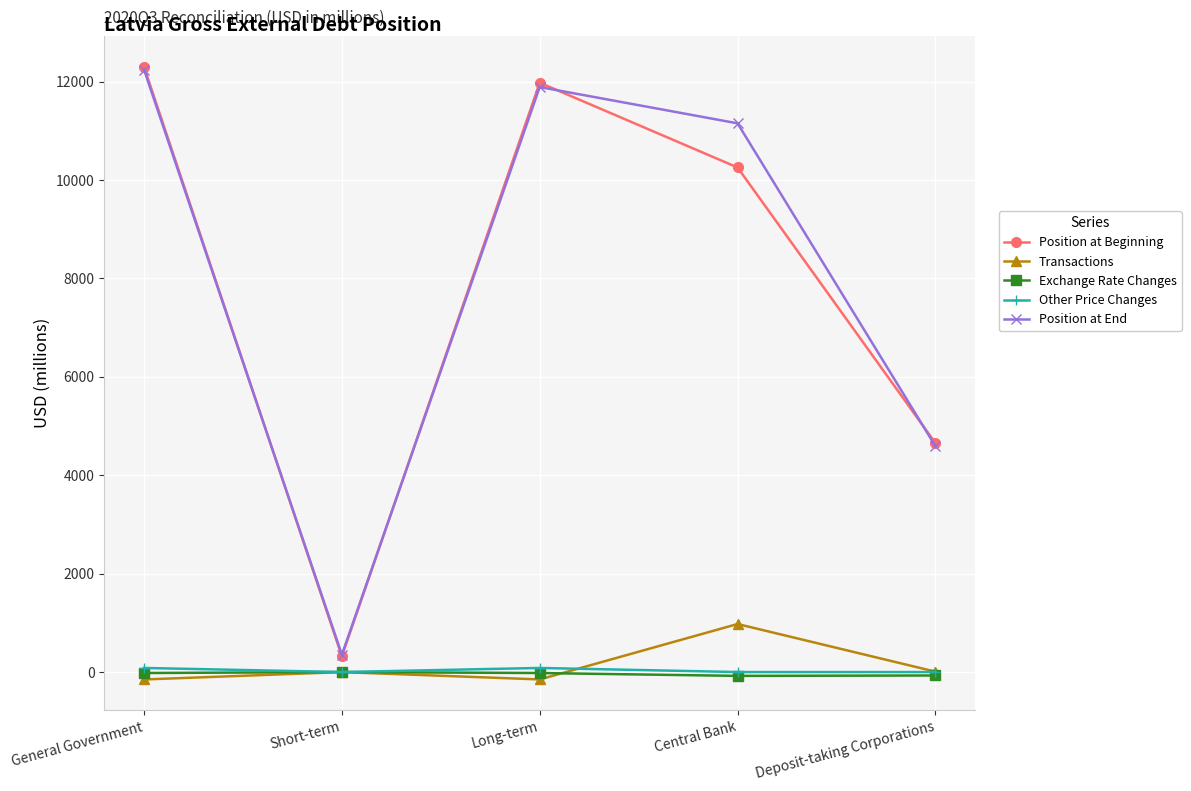

What position from the right is Long-term?

3